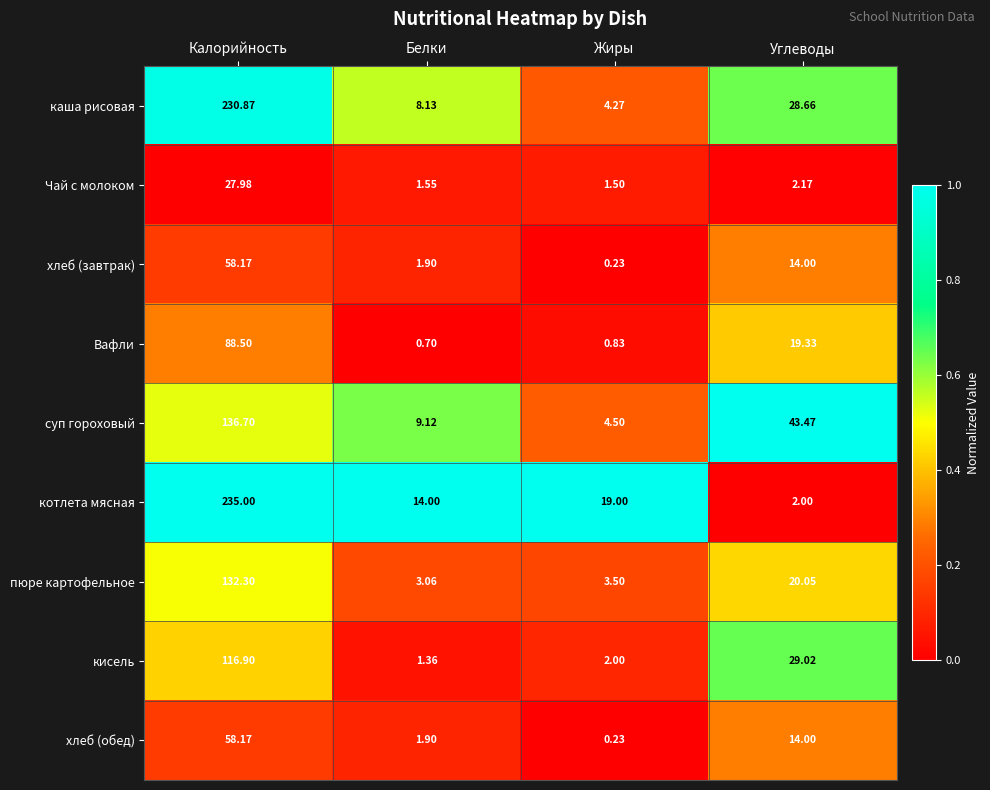

Which series has the largest range (max minus min)?

котлета мясная